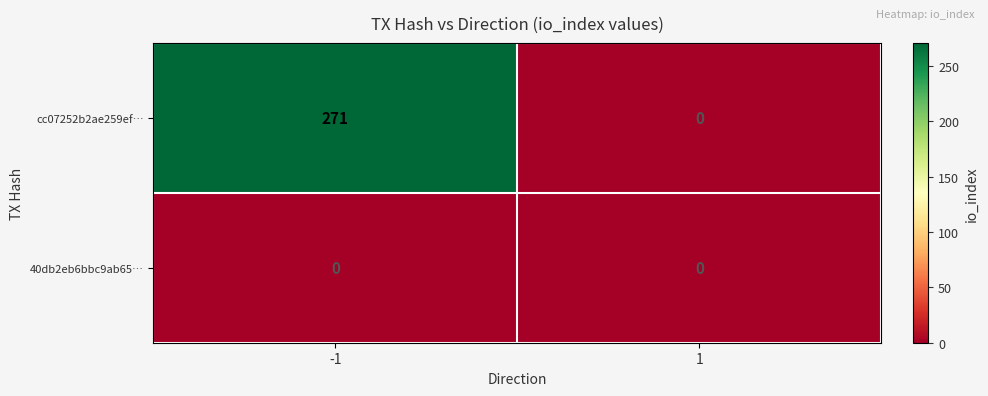

What is the difference between the highest and lowest values at -1?

271